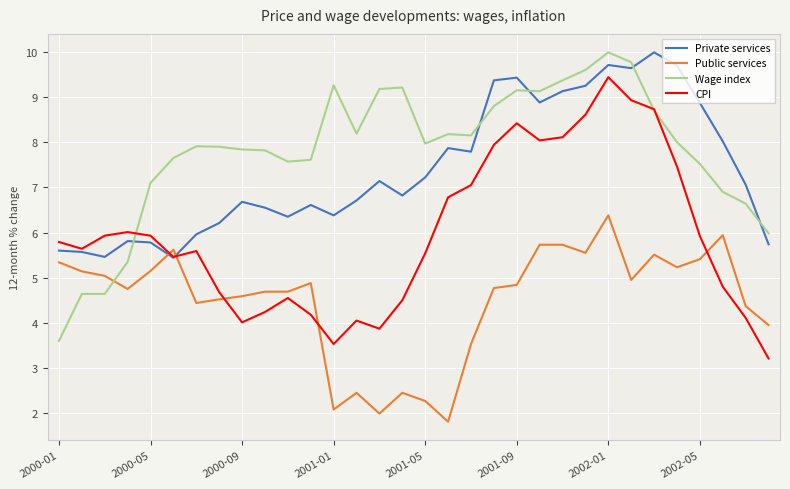

Which series ends up on top after the final intersection of CPI and Public services?

Public services